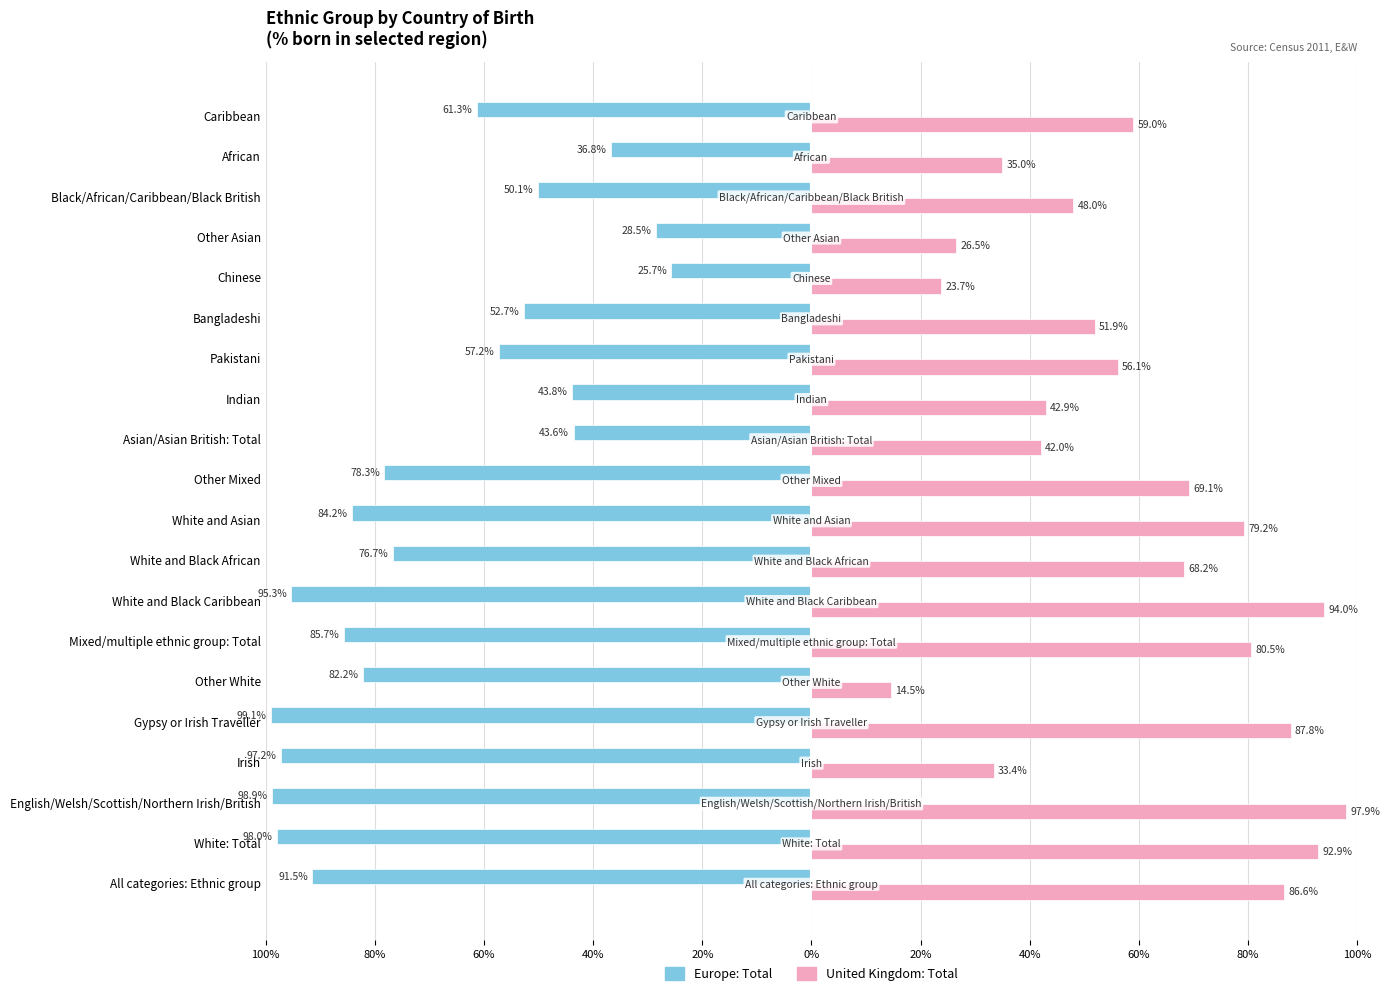

What is the minimum value shown in the chart?

-99.1